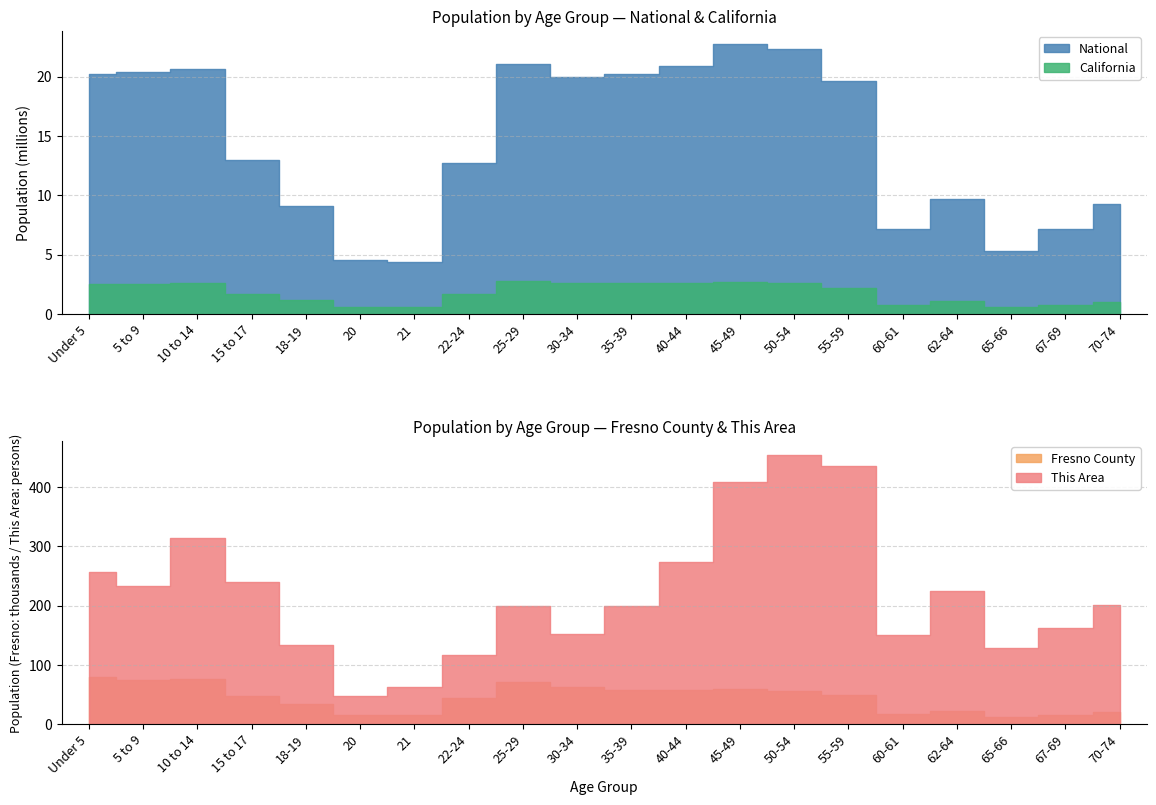

Is the value of California at 55-59 greater than the value of National at 40-44?

No